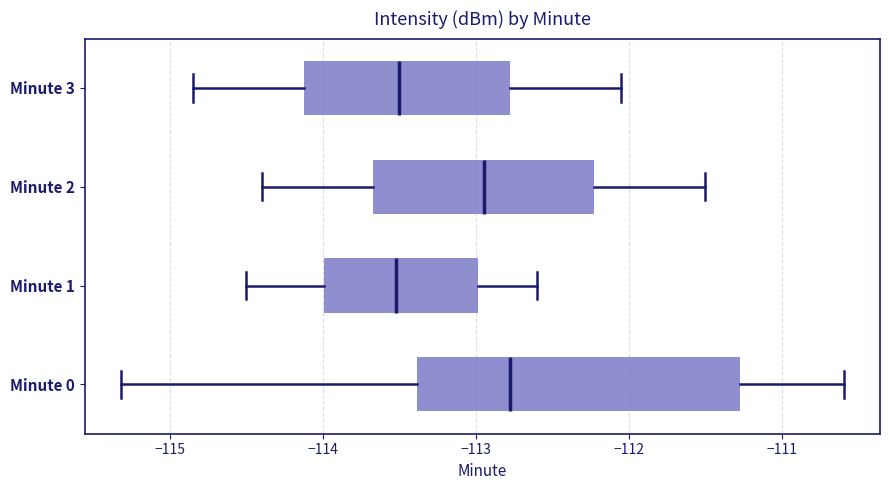

Reading bottom to top, read every box against the x-axis: the position of its median line, the range the box covers, and the ends of its whiskers. The values are not printed on the chart, so give them approximately, as read against the axis.

Minute 0: median -112.8, box -113.4 to -111.3, whiskers -115.3 to -110.6
Minute 1: median -113.5, box -114.0 to -113.0, whiskers -114.5 to -112.6
Minute 2: median -112.9, box -113.7 to -112.2, whiskers -114.4 to -111.5
Minute 3: median -113.5, box -114.1 to -112.8, whiskers -114.8 to -112.0